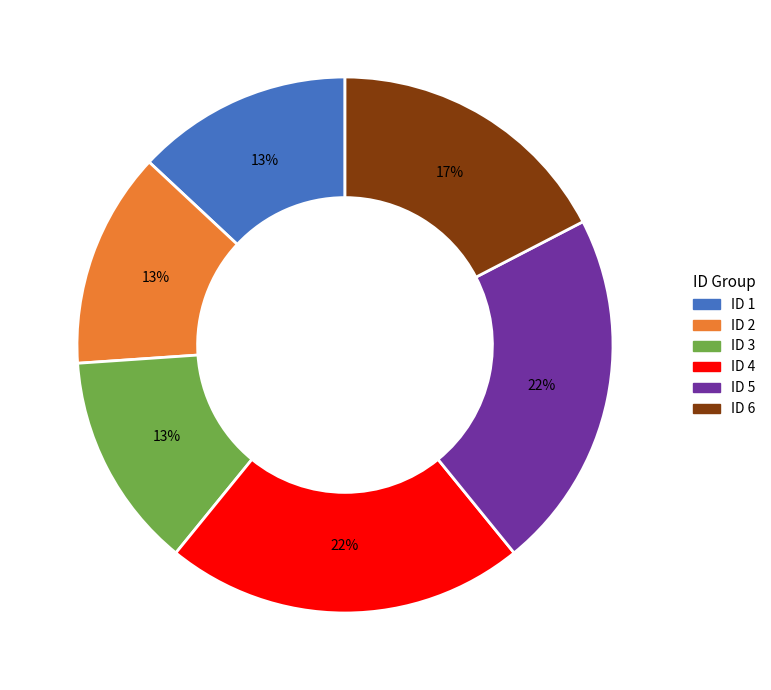

How many slices are in this pie chart?

6